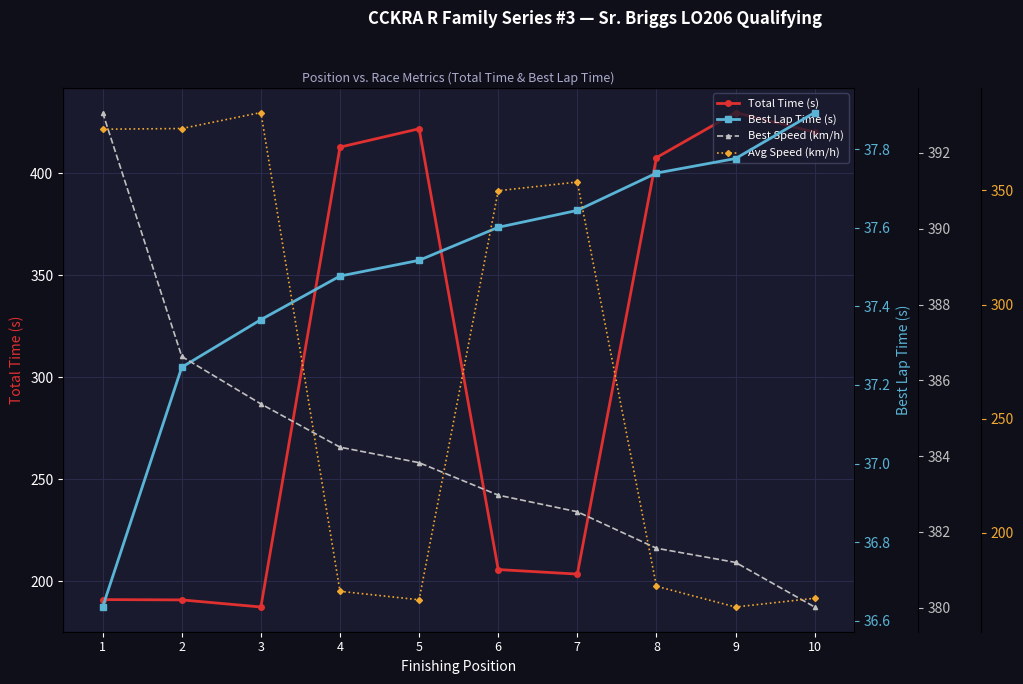

True or false: Avg Speed (km/h) and Best Lap Time (s) intersect in this chart.

False